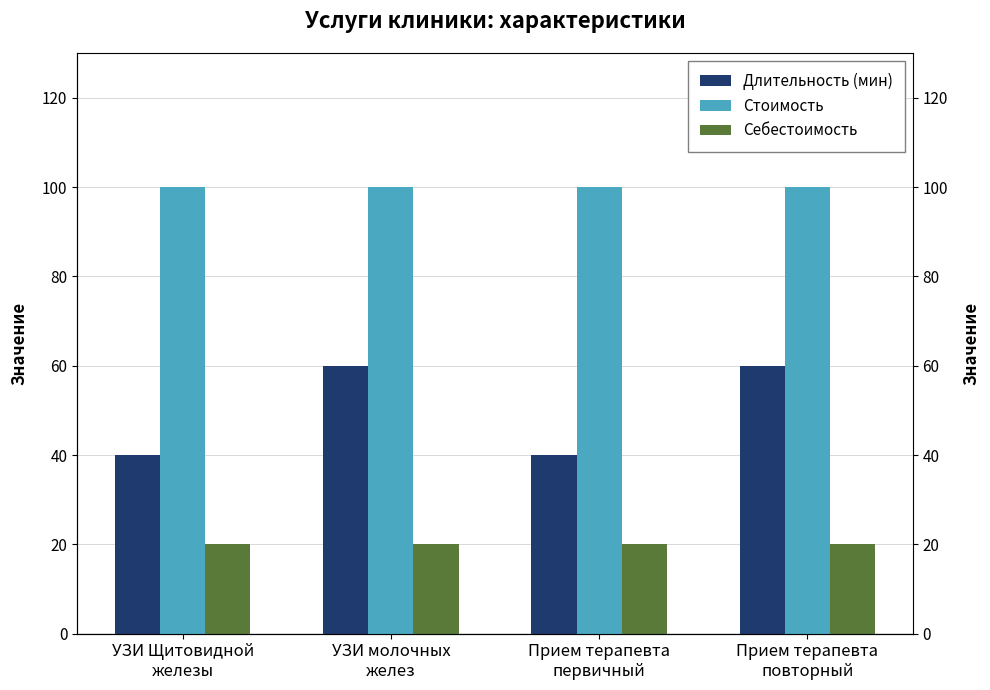

Reading left to right, transcribe all the data shown in this chart.

Длительность (мин): 40	60	40	60
Стоимость: 100	100	100	100
Себестоимость: 20	20	20	20